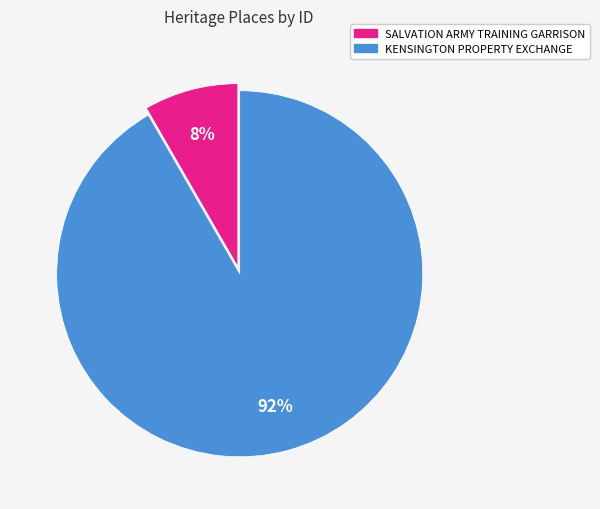

To the nearest percent, what is the average slice percentage?

50%